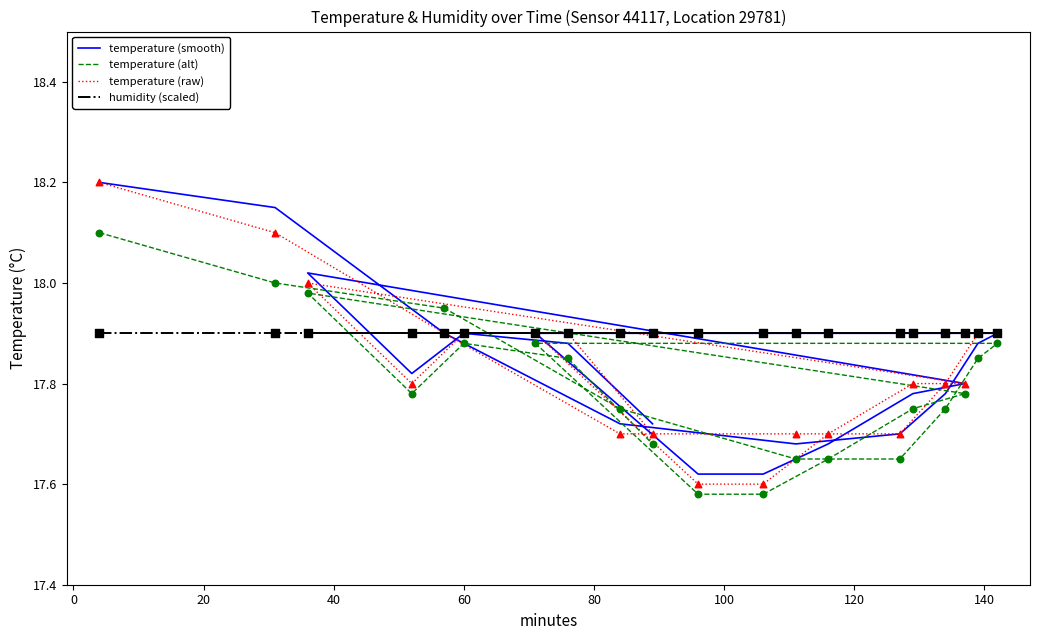

What are all the series names shown in the legend?

temperature (smooth), temperature (alt), temperature (raw), humidity (scaled)